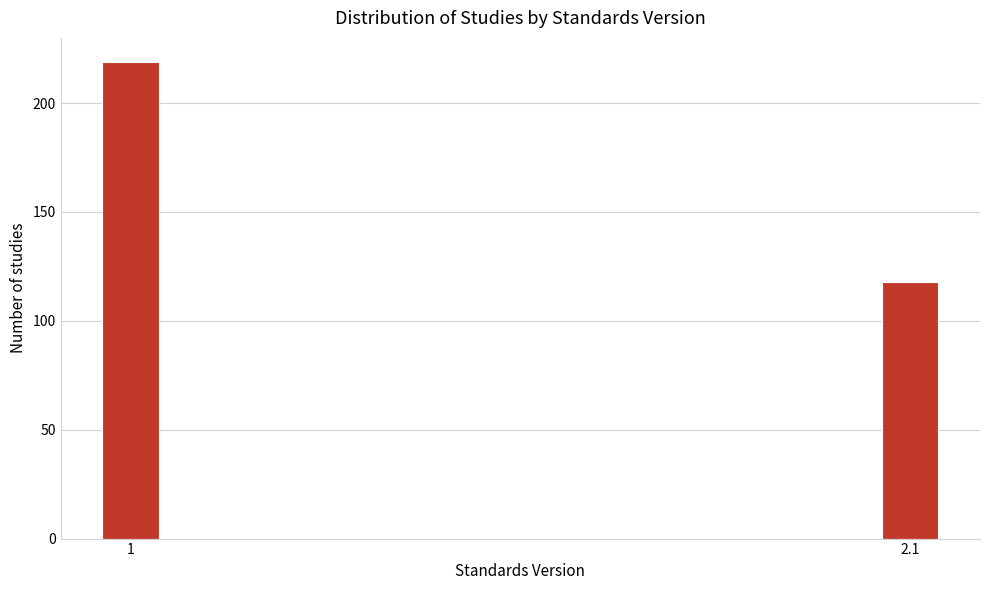

Reading left to right, what are all the values shown in this chart?

1=219	2.1=118